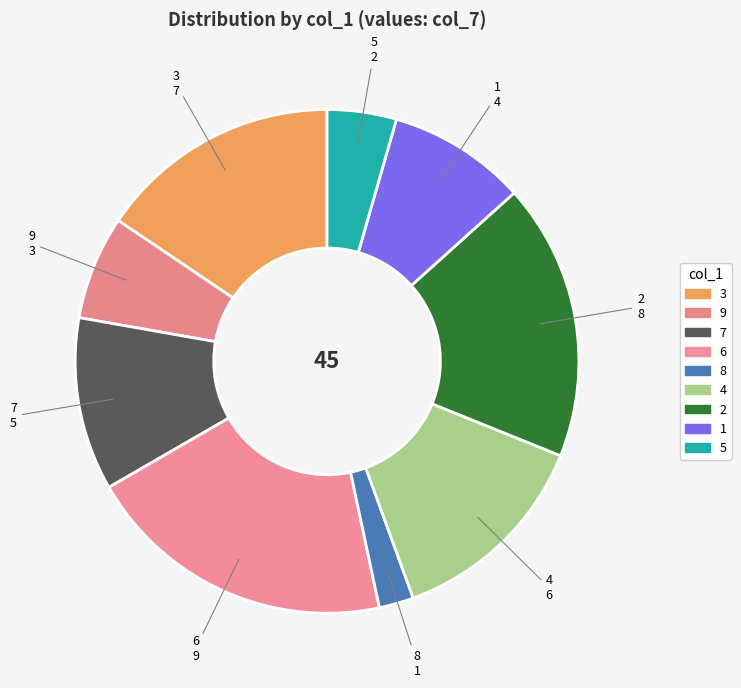

Count the number of slices in the pie.

9